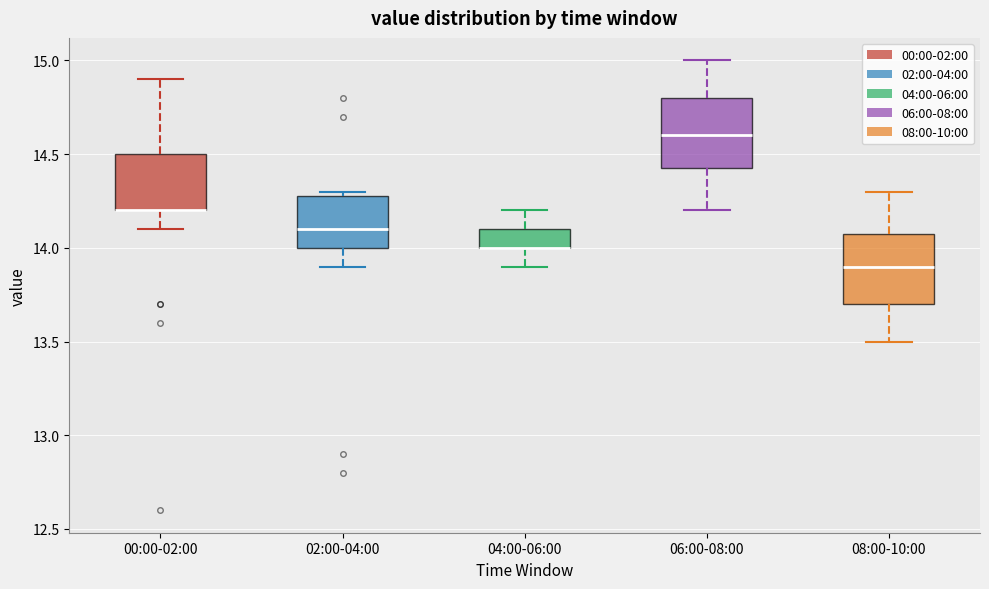

Reading left to right, transcribe this box plot: for each box, give where its median line is, the range the box spans, and where its two whiskers end, as read against the y-axis. The values are not printed on the chart, so give them approximately, as read against the axis.

00:00-02:00: median 14.20 (drawn on the box's lower edge), box 14.20 to 14.50, whiskers 14.10 to 14.90
02:00-04:00: median 14.10, box 14.00 to 14.30, whiskers 13.90 to 14.30 (just above the box's upper edge)
04:00-06:00: median 14.00 (drawn on the box's lower edge), box 14.00 to 14.10, whiskers 13.90 to 14.20
06:00-08:00: median 14.60, box 14.45 to 14.80, whiskers 14.20 to 15.00
08:00-10:00: median 13.90, box 13.70 to 14.10, whiskers 13.50 to 14.30